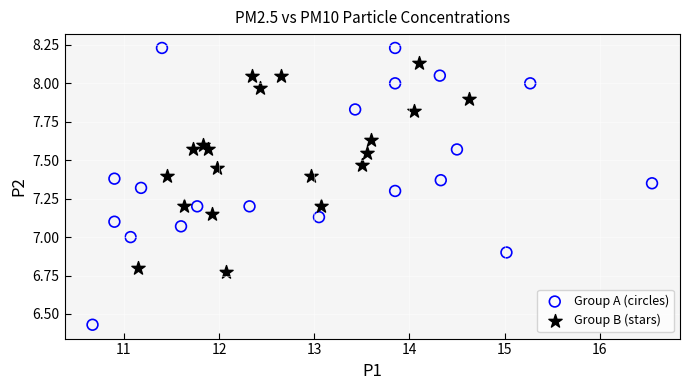

Which series has the widest spread of Y values?

Group A (circles)